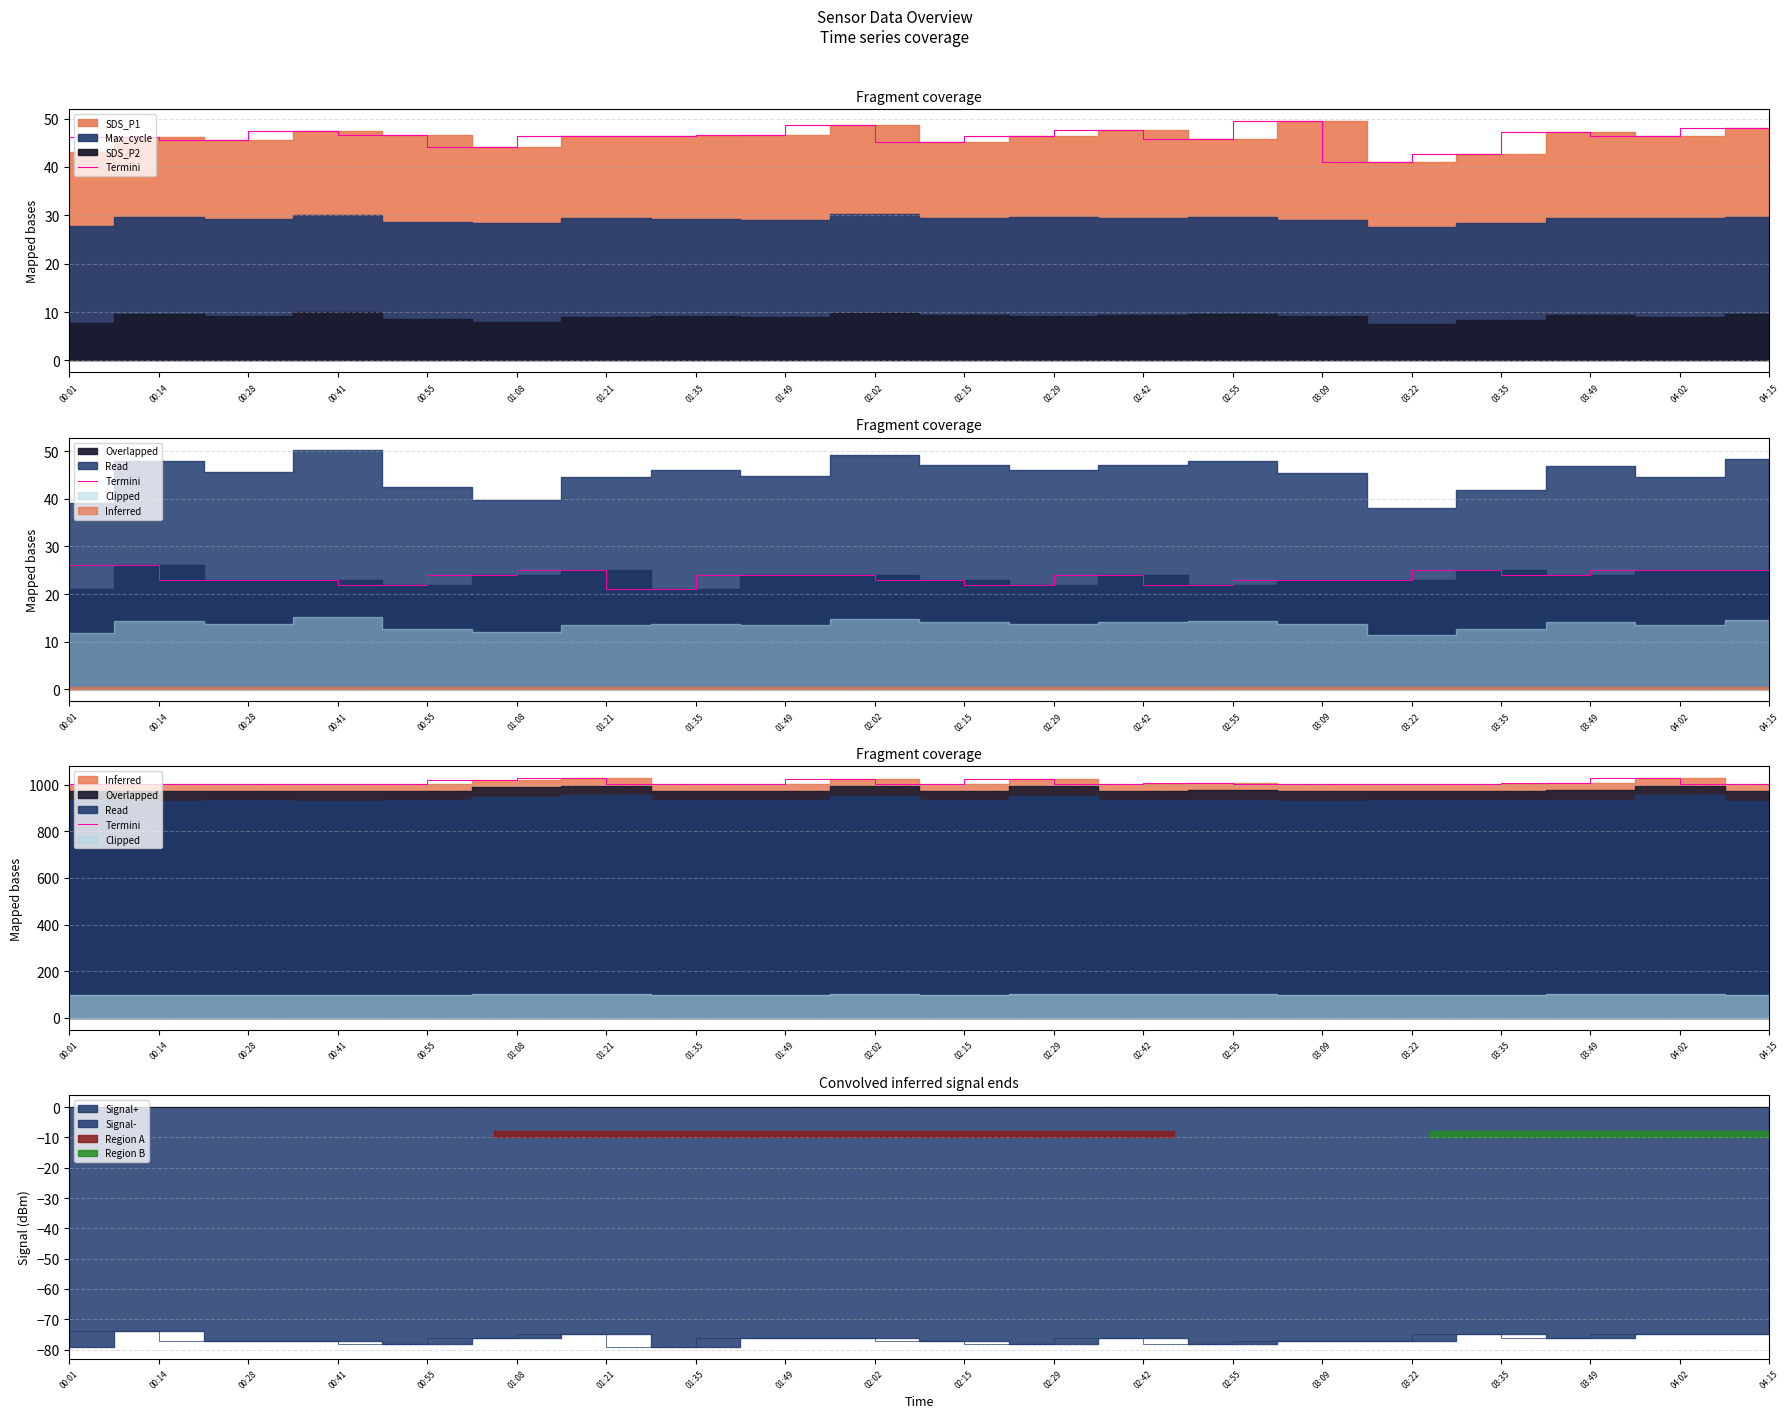

List the labels in order of value, largest first.

01:21, 04:02, 02:29, 02:02, 01:08, 02:55, 03:49, 02:42, 00:28, 02:15, 03:35, 00:01, 01:35, 03:22, 01:49, 00:55, 03:09, 04:15, 00:41, 00:14